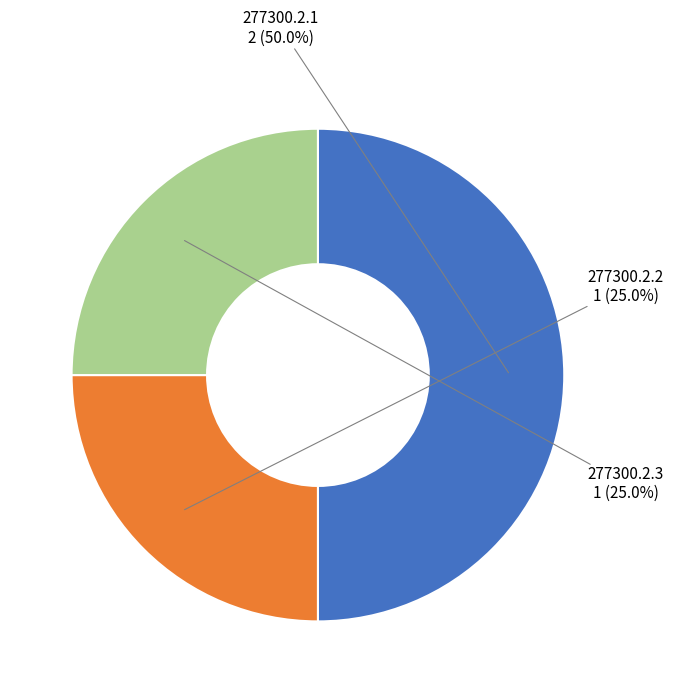

How many segments does this pie chart have?

3